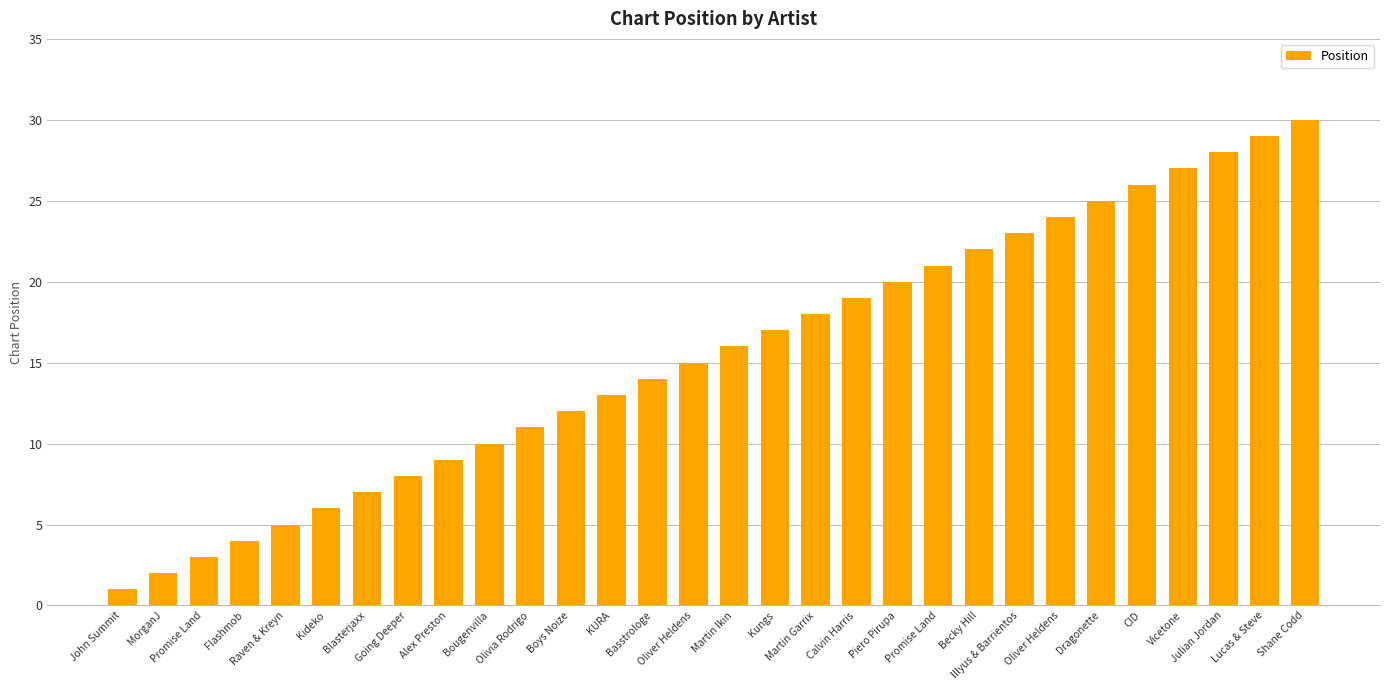

How many values are below 16?

15